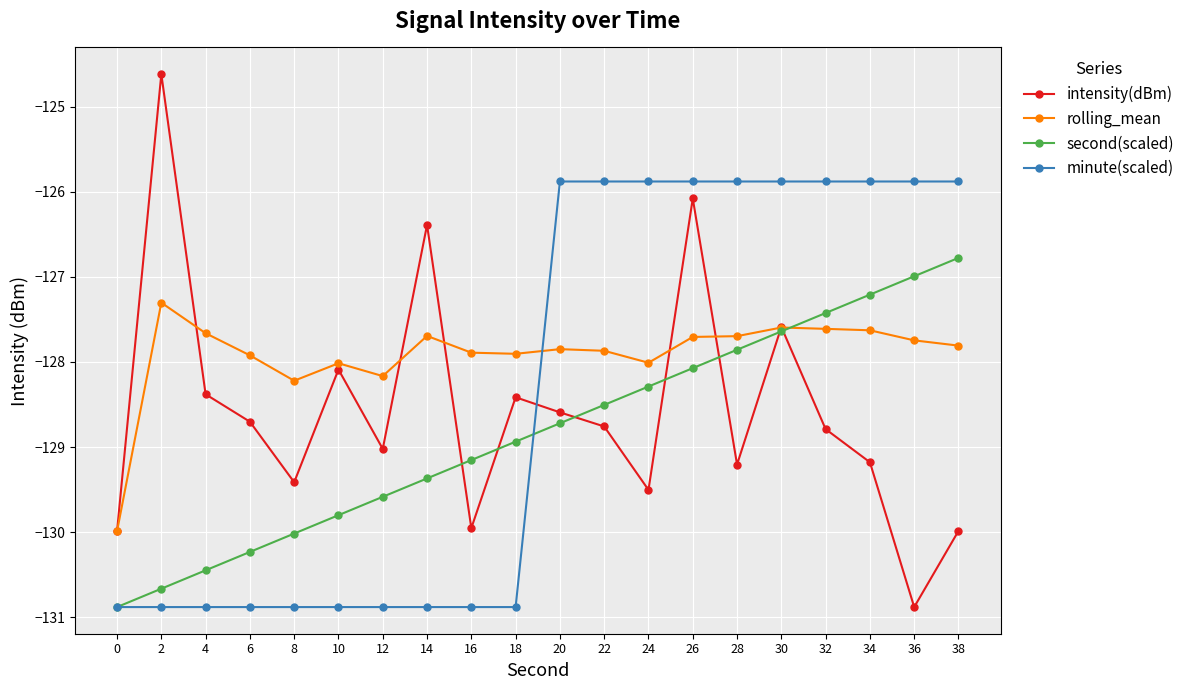

Which series changed the most between 8 and 32?

minute(scaled)